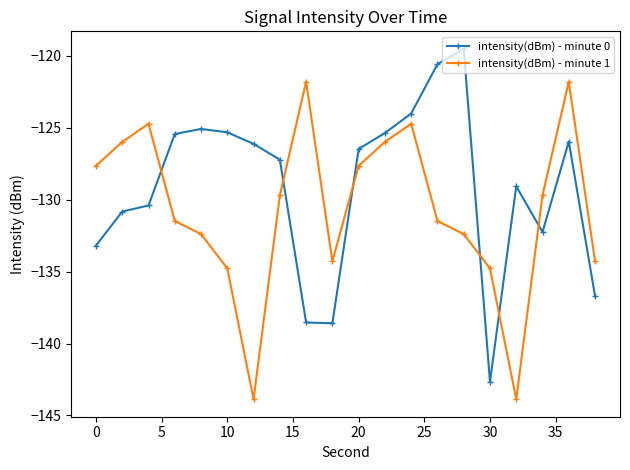

How many intersections are there between intensity(dBm) - minute 0 and intensity(dBm) - minute 1?

6